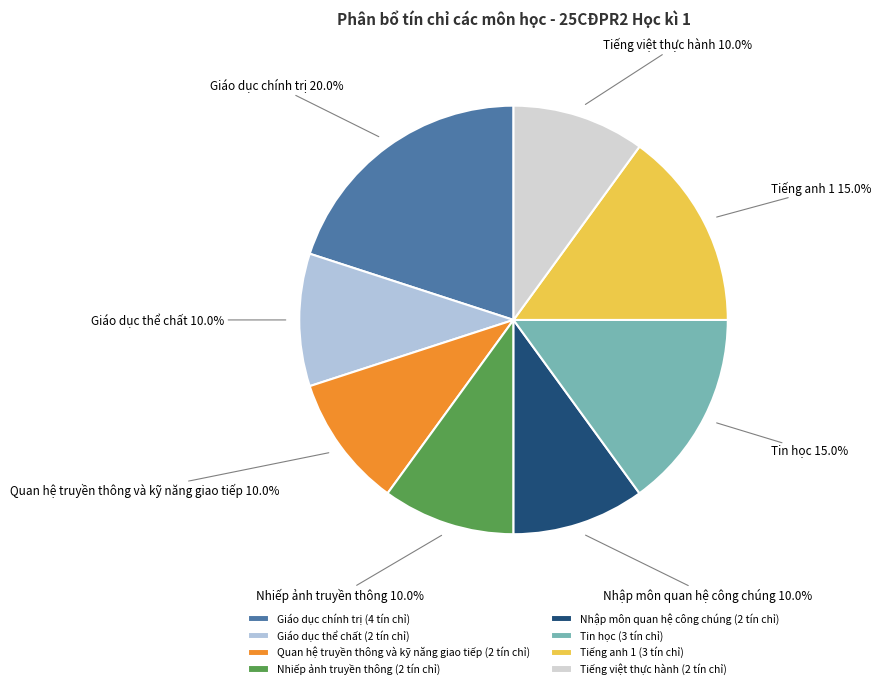

To the nearest percent, what is the combined percentage of Tin học and Giáo dục chính trị?

35%